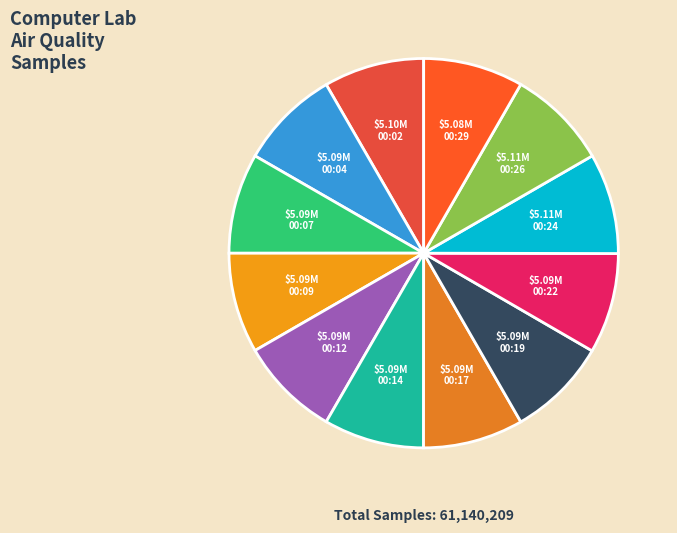

Rank the categories by value from lowest to highest.

00:29, 00:19, 00:12, 00:17, 00:09, 00:14, 00:04, 00:07, 00:22, 00:02, 00:26, 00:24